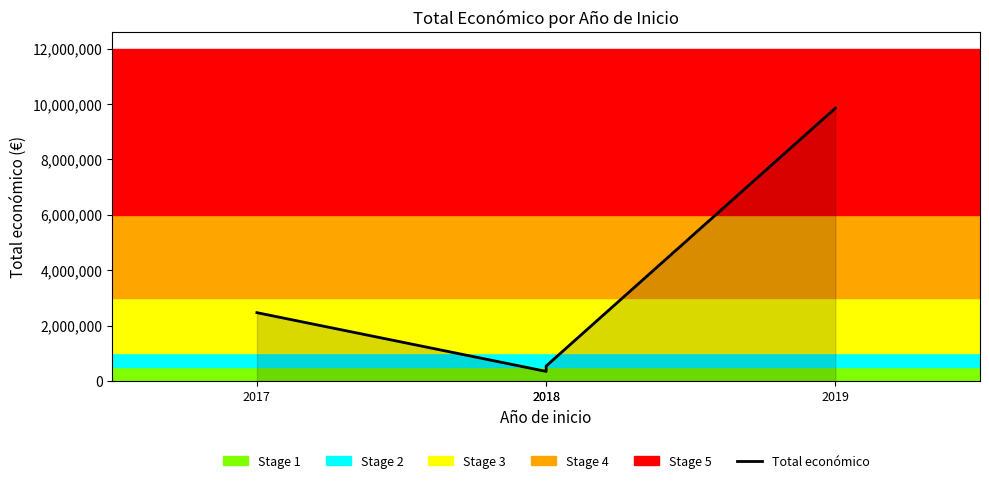

Is it true that the value at 2017 is 2464572?

True